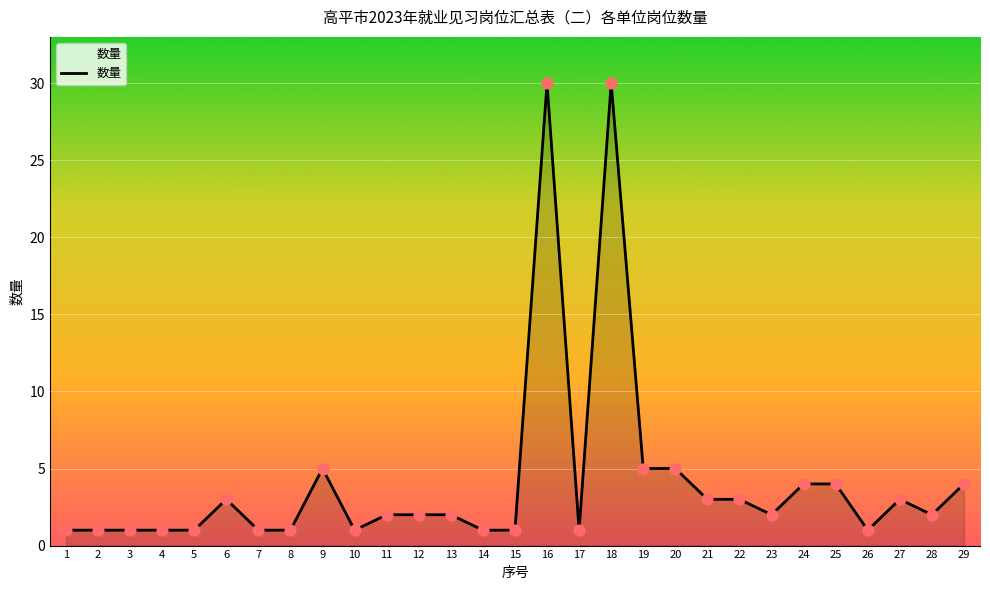

Between 11 and 24, which is larger?

24